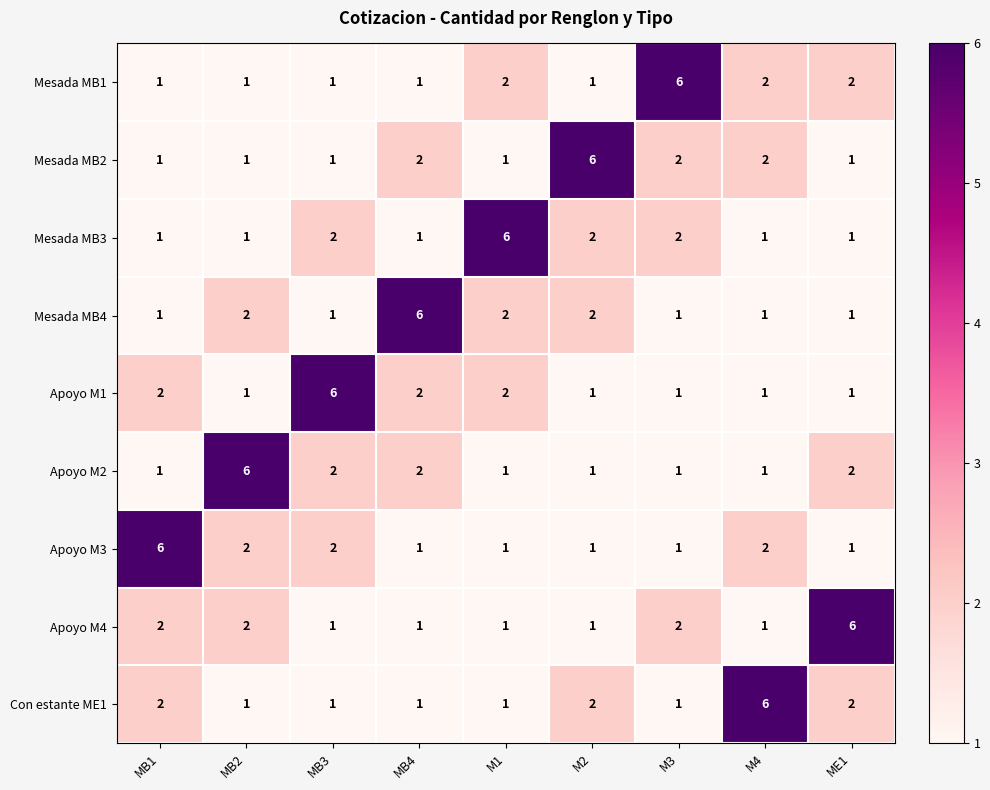

Read the Con estante ME1 value at M4.

6